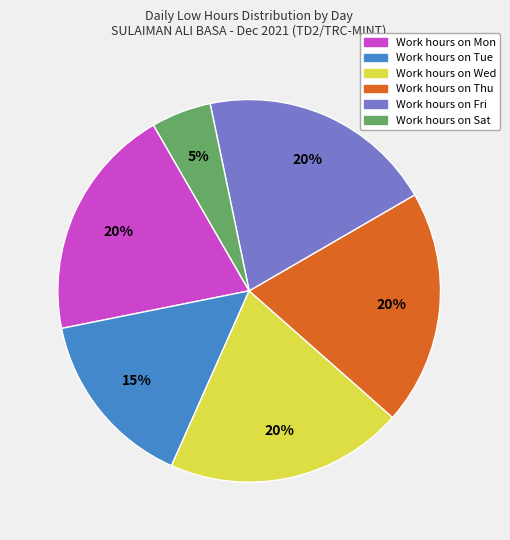

Does any single category account for the majority?

No